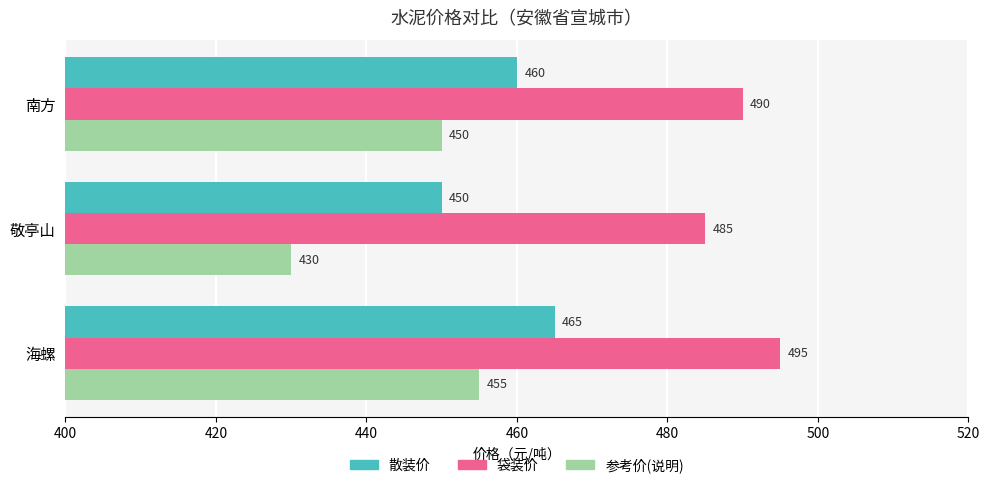

Is it true that 散装价 equals 450 at 敬亭山?

True